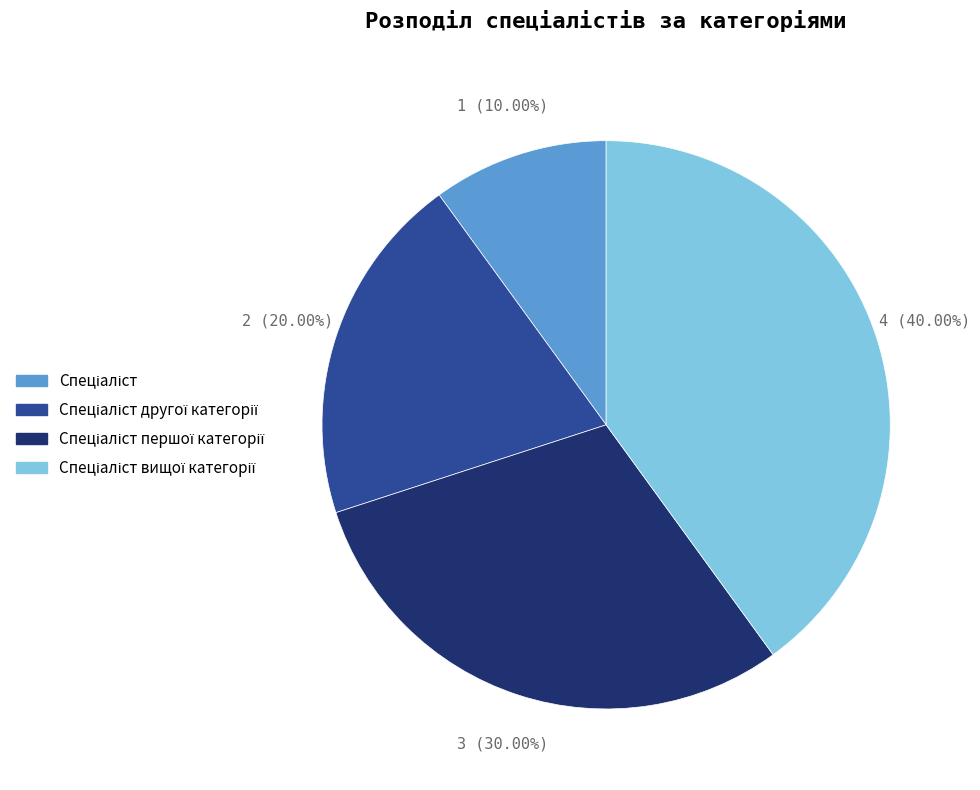

Is there any slice that represents more than half of the pie?

No